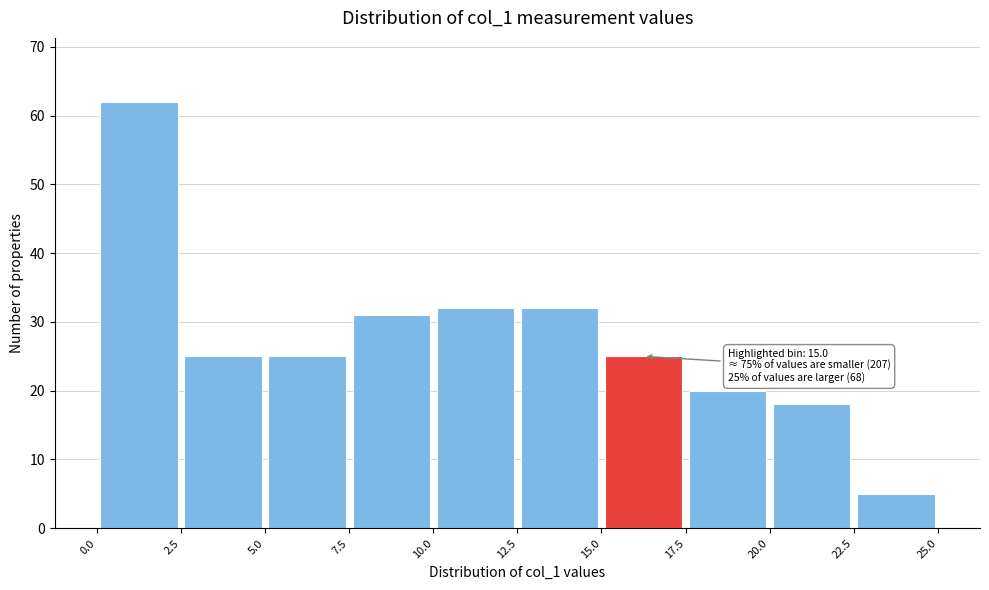

Which range on the x-axis has the tallest bar?

0.0 to 2.5